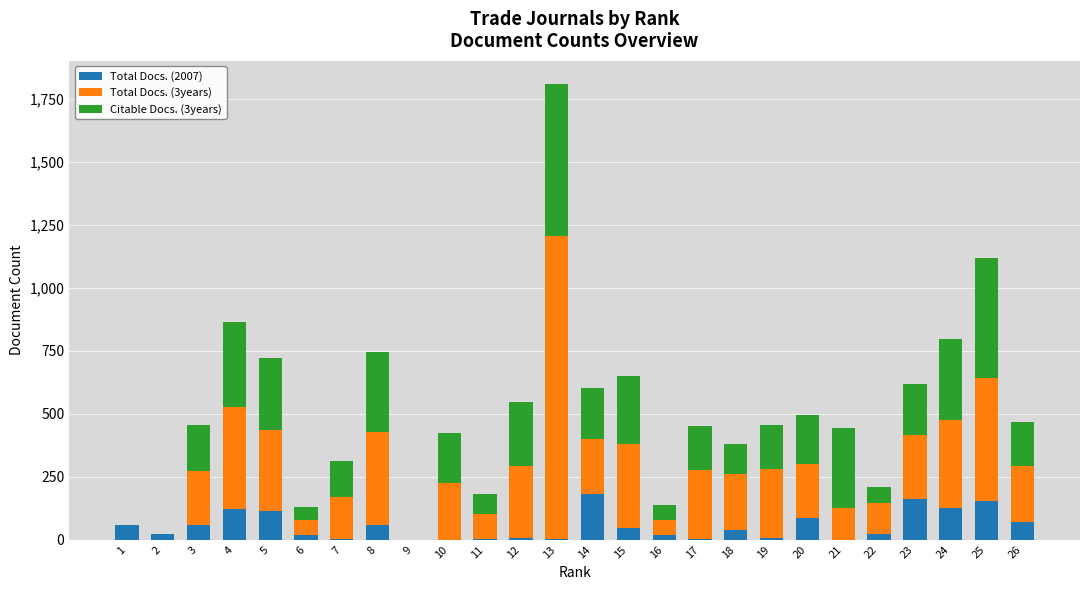

At which category is the sum across all series the highest?

13